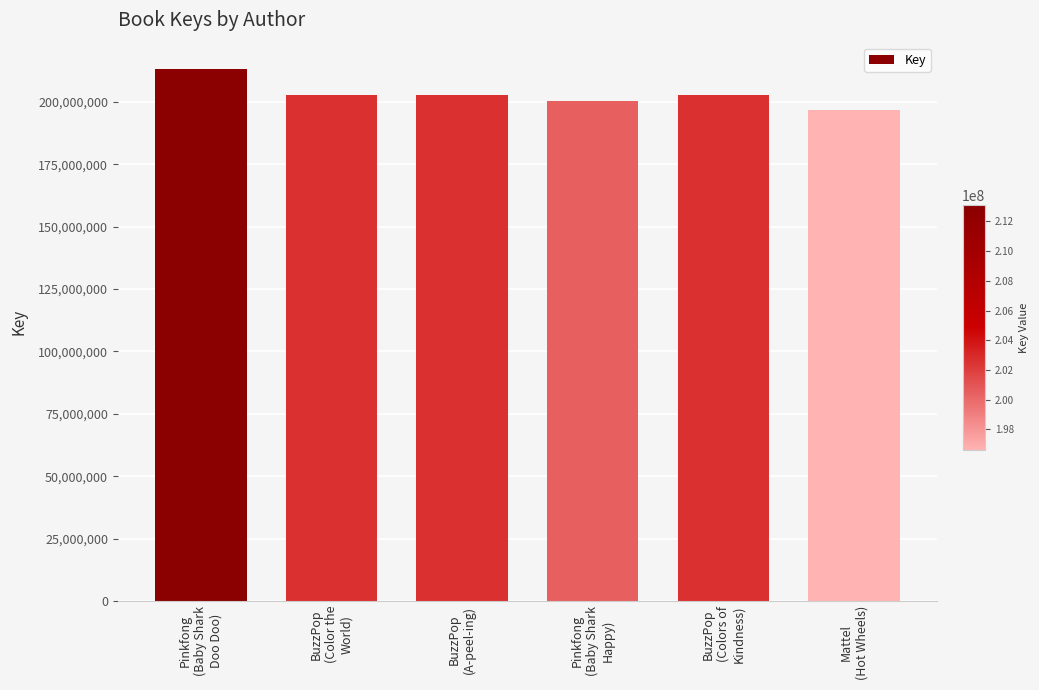

Approximately how many times larger is the value at BuzzPop
(Color the
World) compared to BuzzPop
(Colors of
Kindness)?

1.0